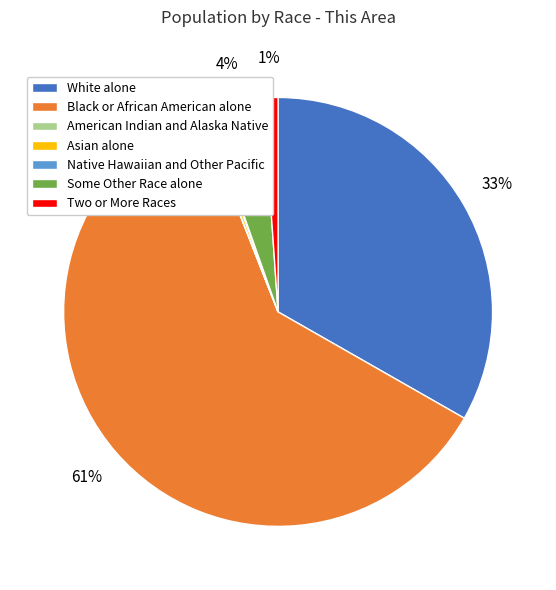

What is the largest slice in the pie chart?

Black or African American alone